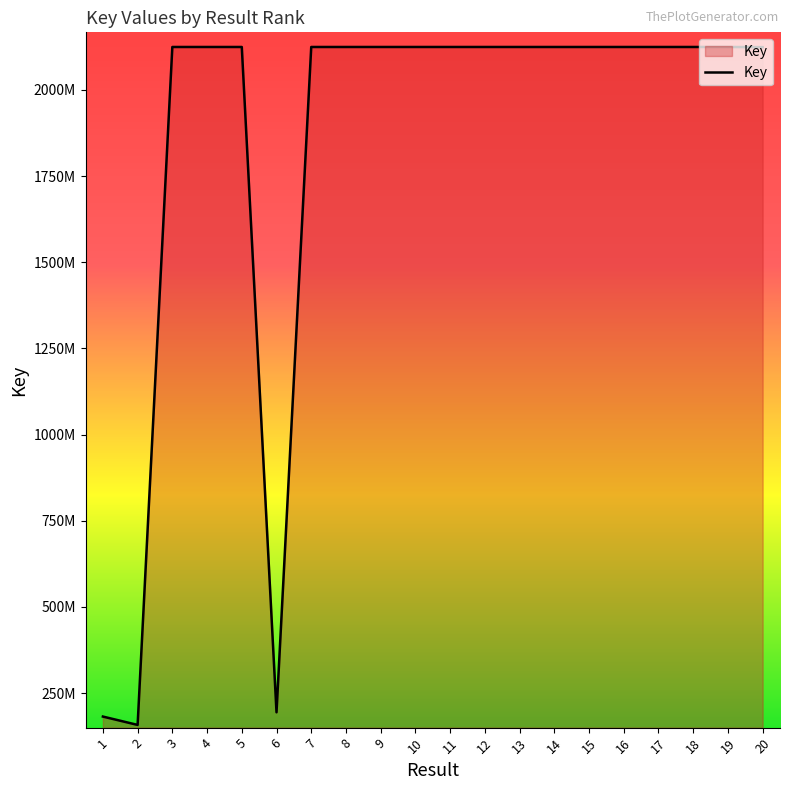

Does the chart have visible grid lines?

No